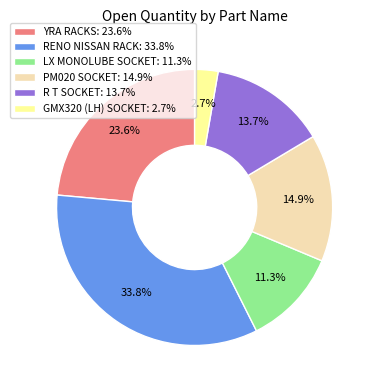

Which has a higher value, LX MONOLUBE SOCKET: 11.3% or RENO NISSAN RACK: 33.8%?

RENO NISSAN RACK: 33.8%